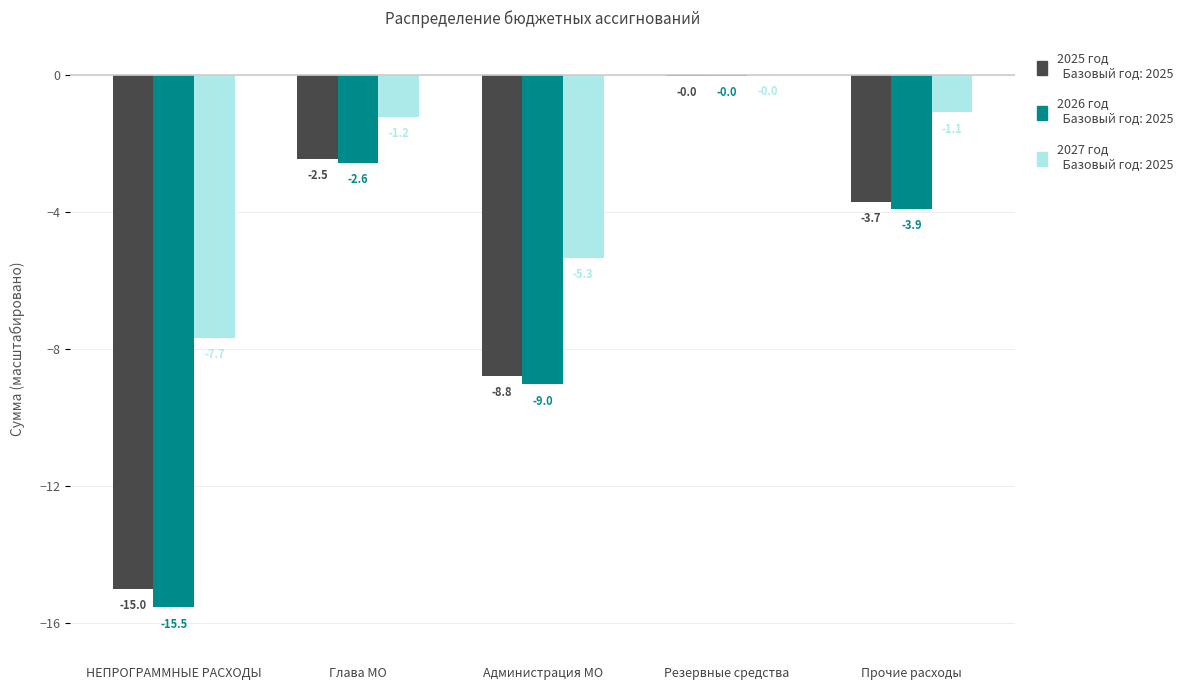

At which category is the sum across all series the highest?

Резервные средства